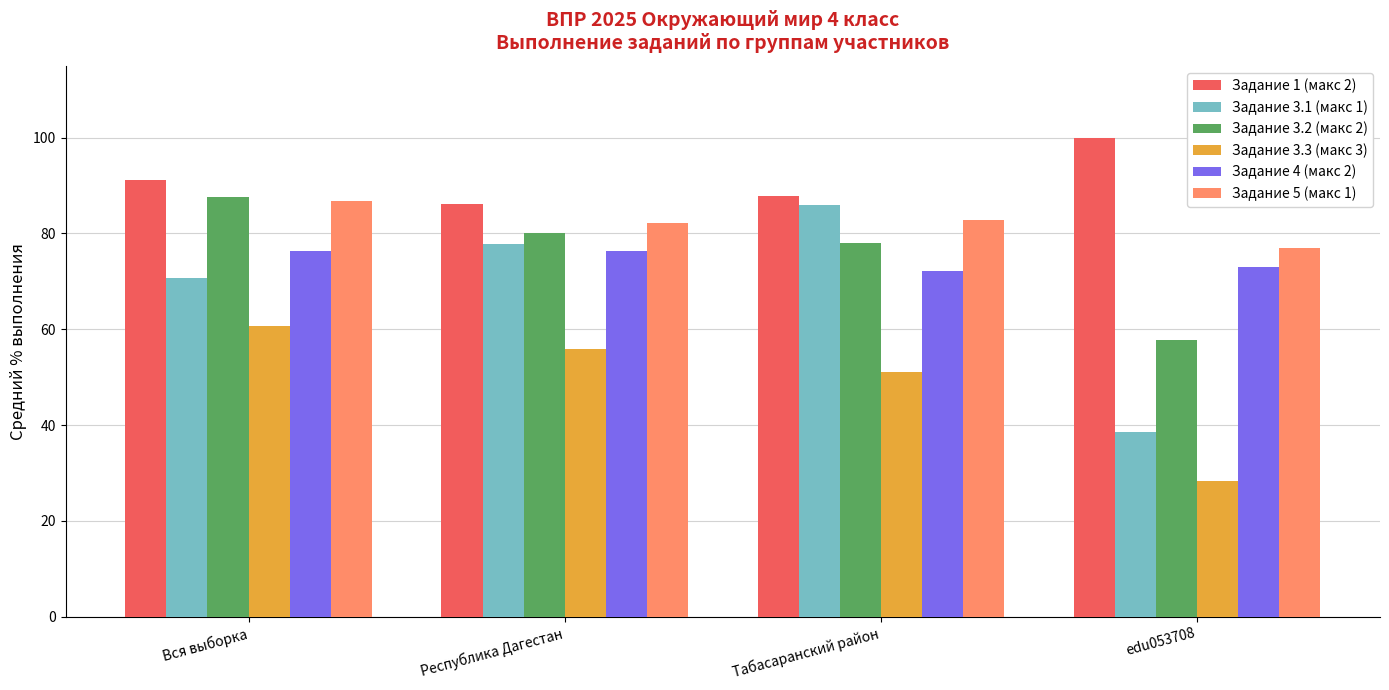

Which series has the widest spread of values?

Задание 3.1 (макс 1)